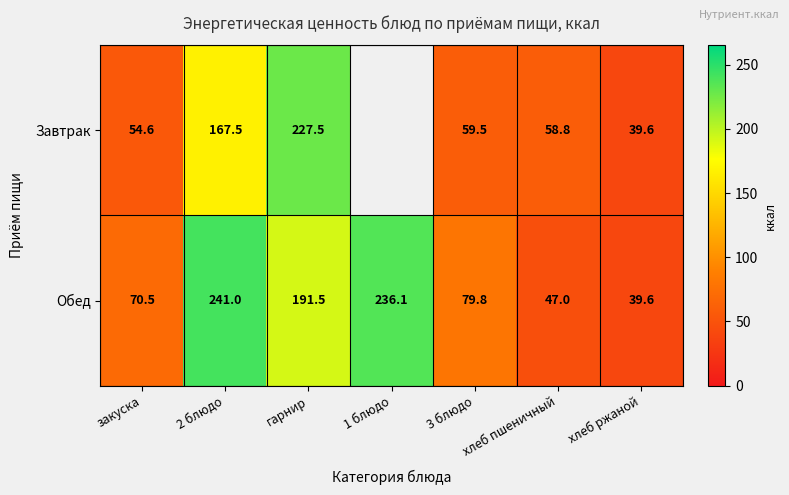

Rank the series at 2 блюдо from lowest to highest value.

Завтрак, Обед